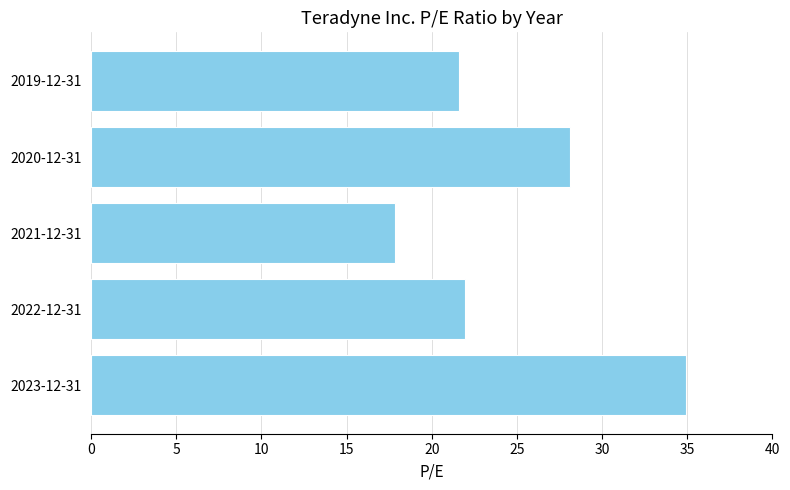

What is the change in value from 2023-12-31 to 2021-12-31?

-17.1